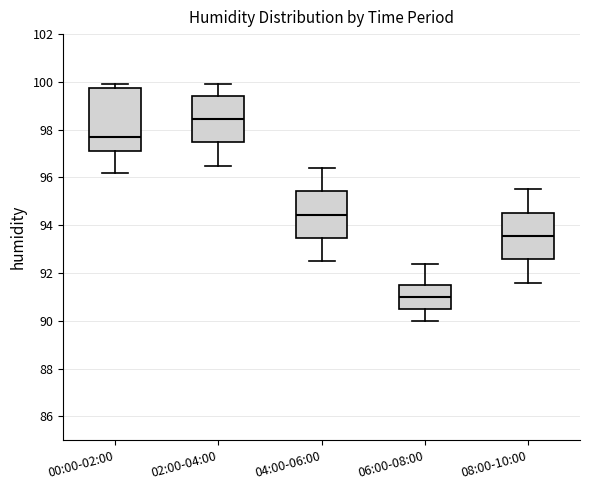

Which box is the tallest, from its lower edge to its upper edge?

00:00-02:00